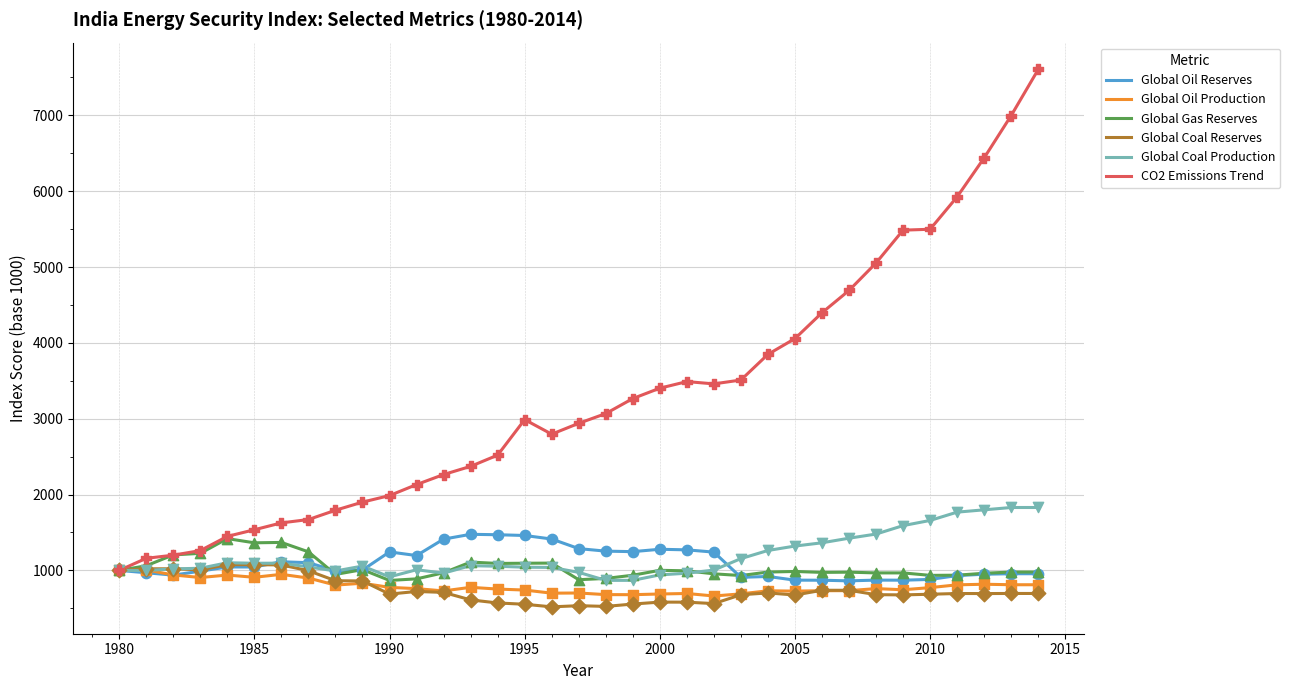

What is the minimum value shown in the chart?

519.5